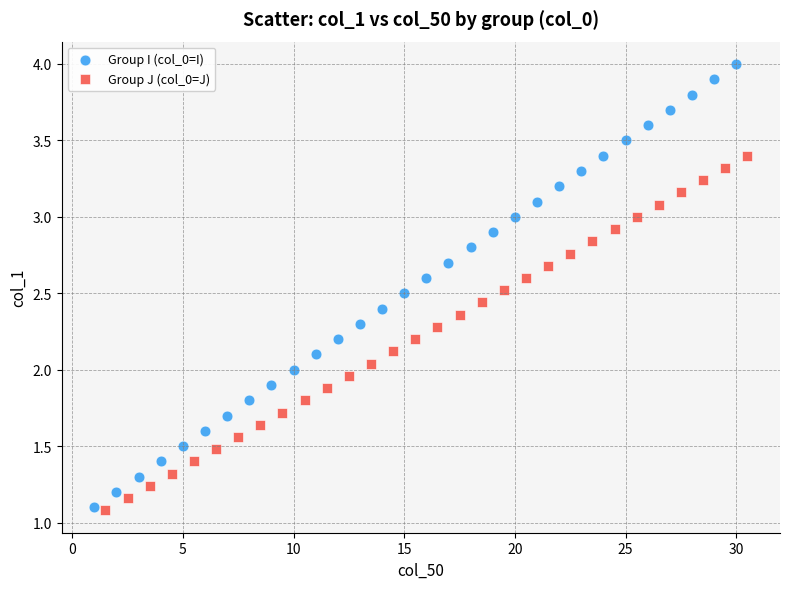

What are all the series names shown in the legend?

Group I (col_0=I), Group J (col_0=J)